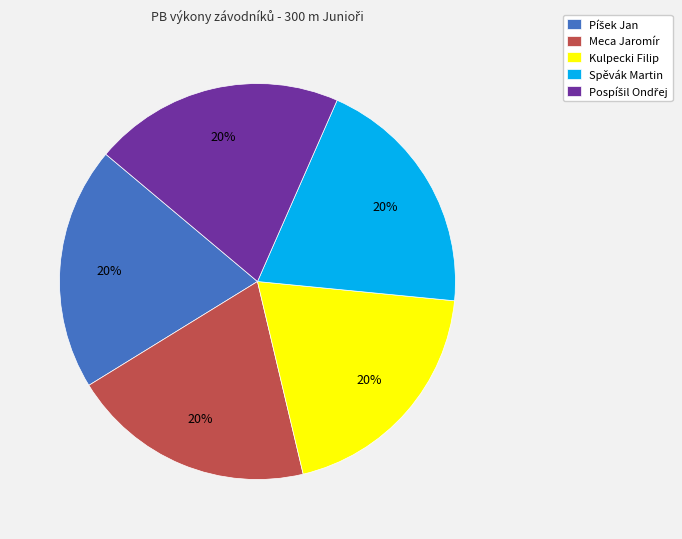

To the nearest percent, what is the average slice percentage?

20%